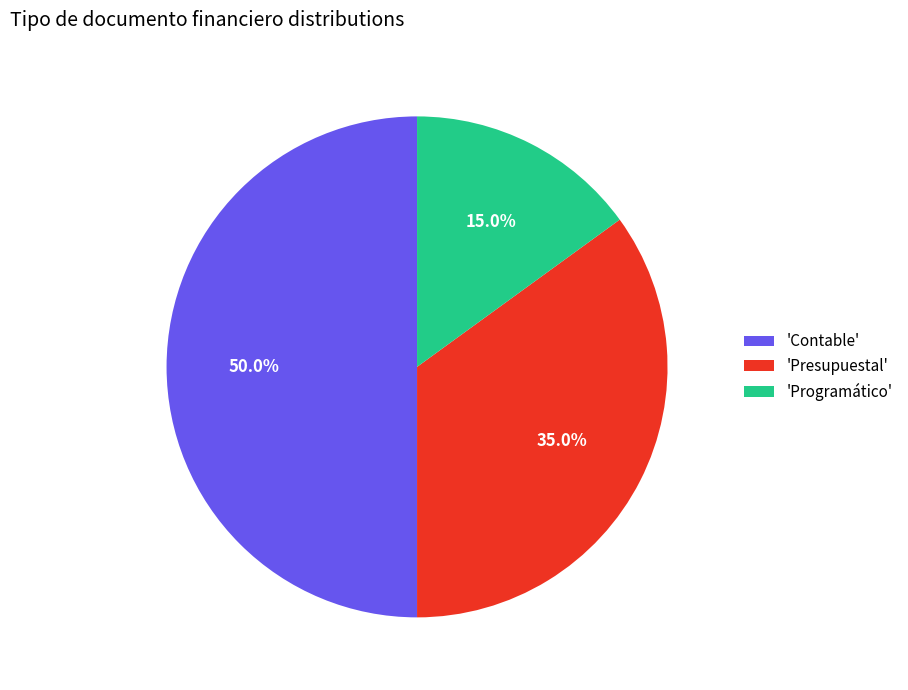

Is 'Programático' the majority of the pie?

No